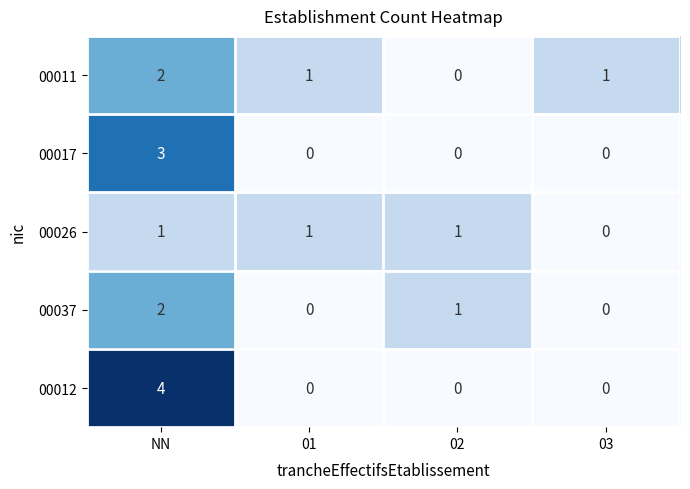

What is the difference between the maximum and minimum values in the 00012 series?

4